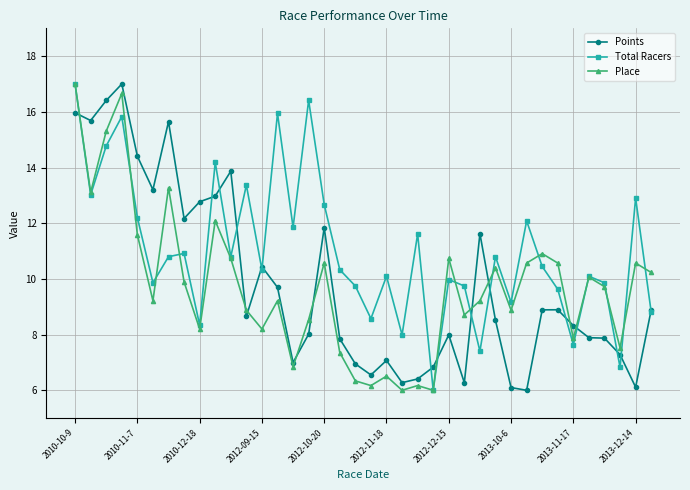

How many categories are shown in the chart?

38